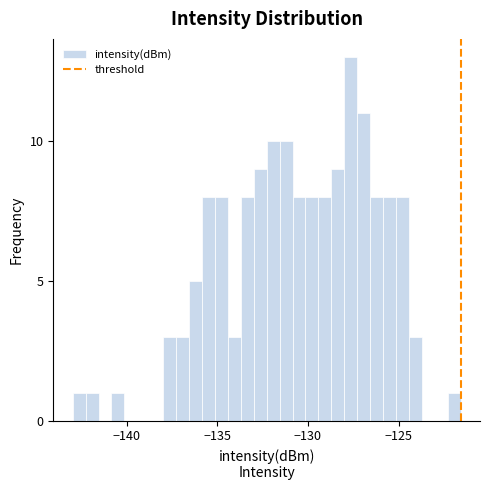

Around what value on the x-axis is the tallest bar? Give the approximate position of its centre, as read against the axis.

-127.5